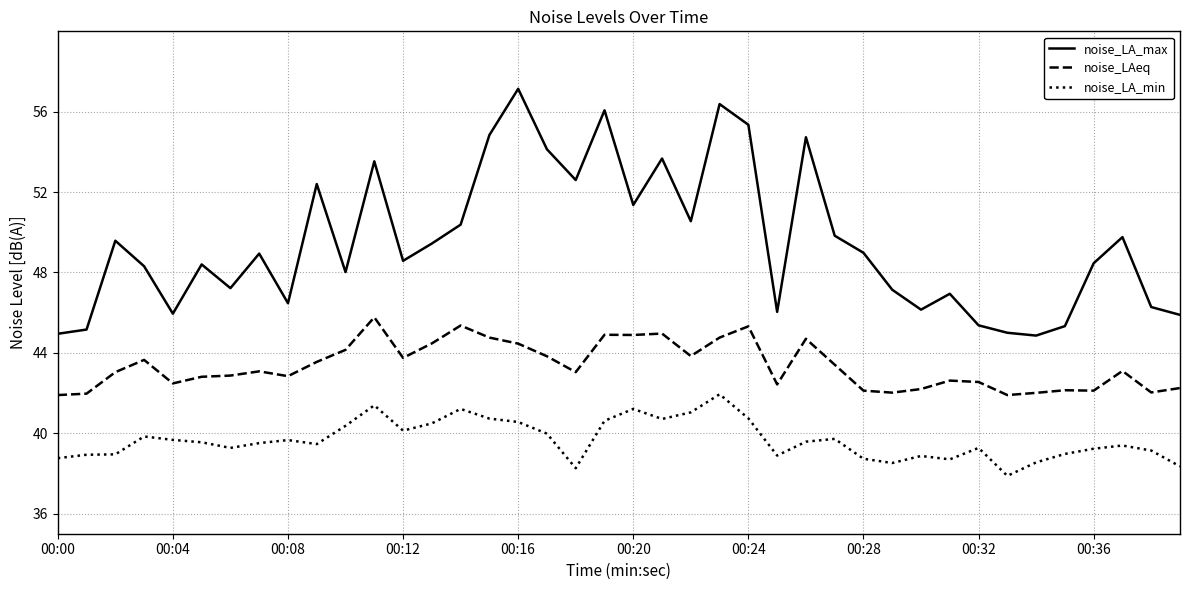

What is the maximum value shown in the chart?

57.1